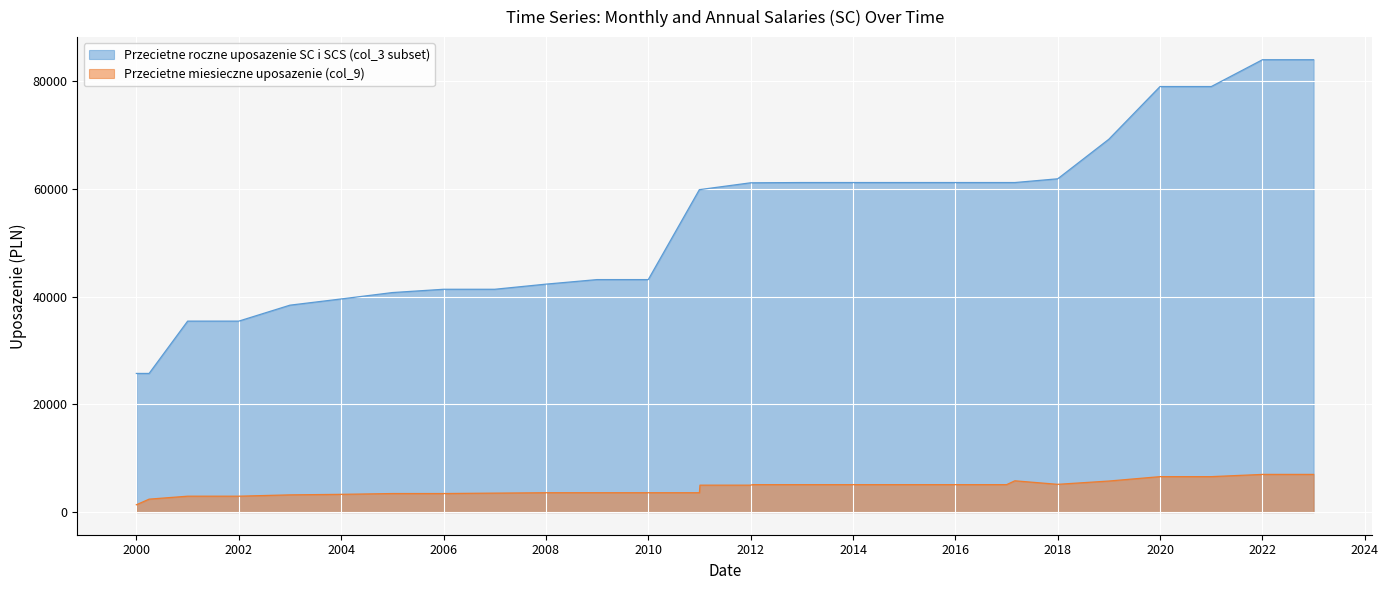

How many values in the Przecietne roczne uposazenie SC i SCS (col_3 subset) series are below 61113?

14